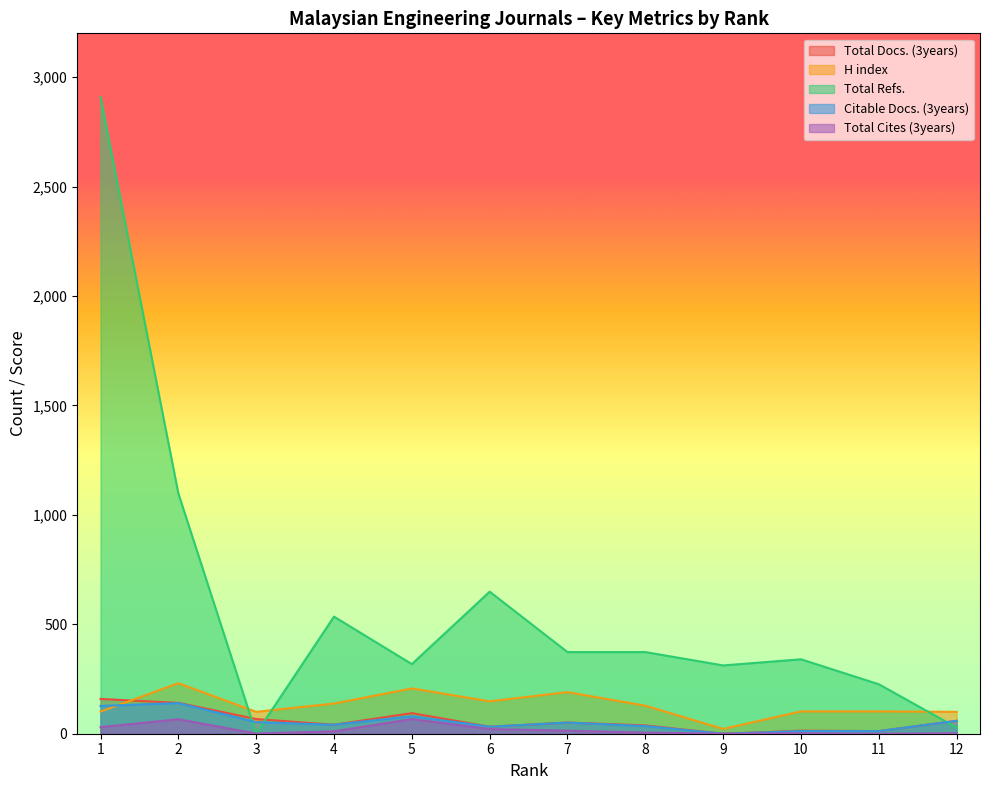

True or false: Citable Docs. (3years) has a value of 76 at 7.

False